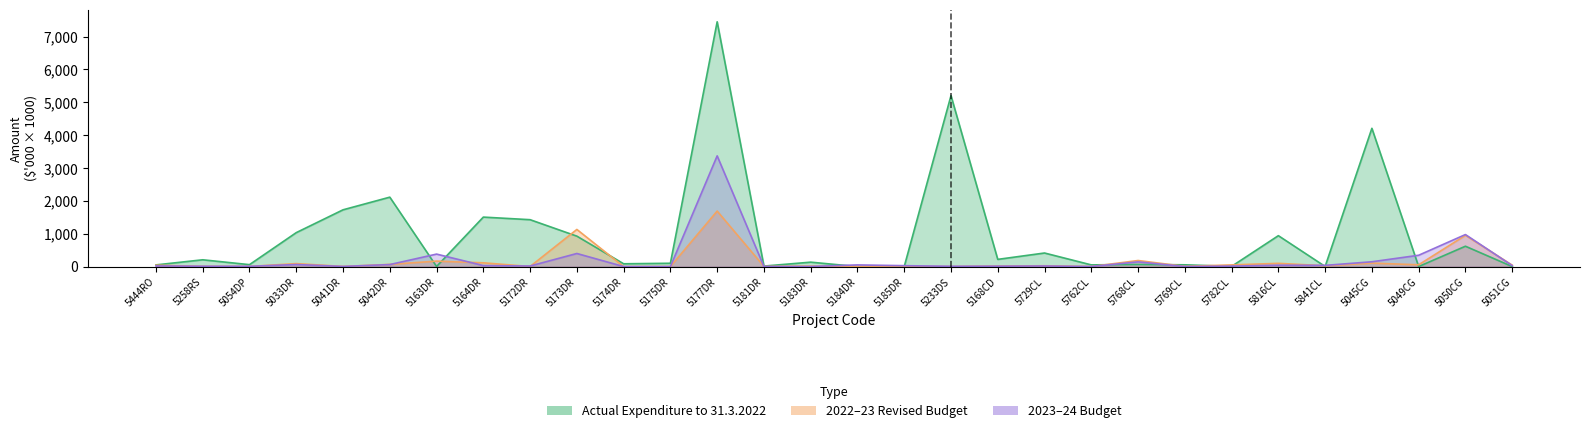

At which category is the sum across all series the highest?

5177DR